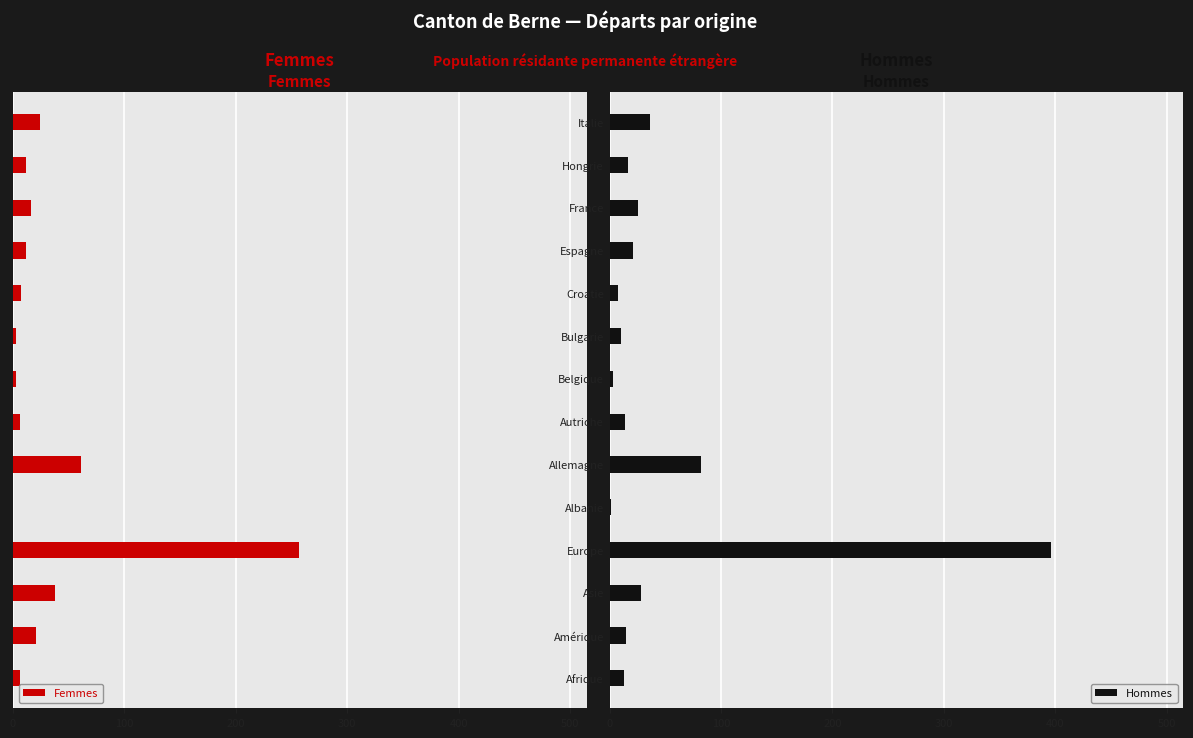

Which category has the highest value in the Hommes series?

Europe